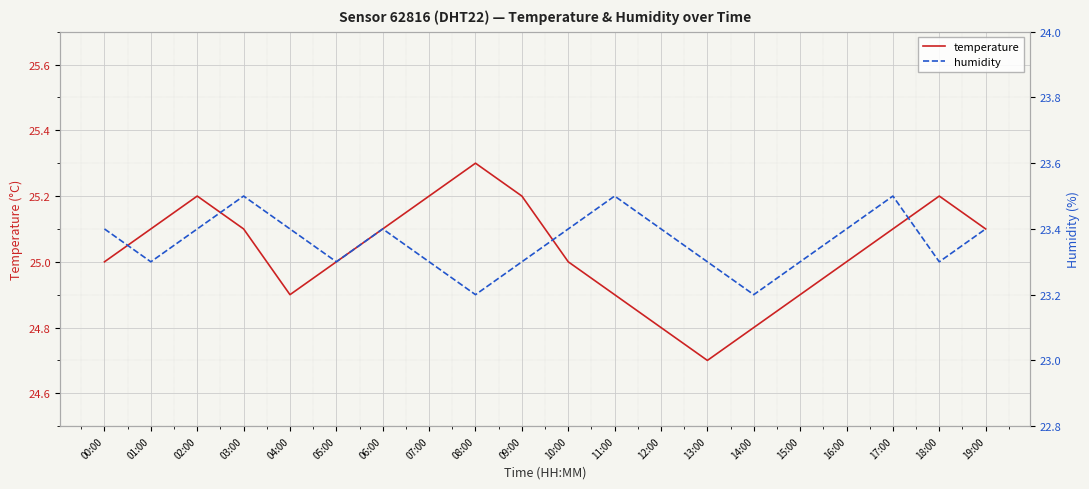

What position from the right is 19:00?

1